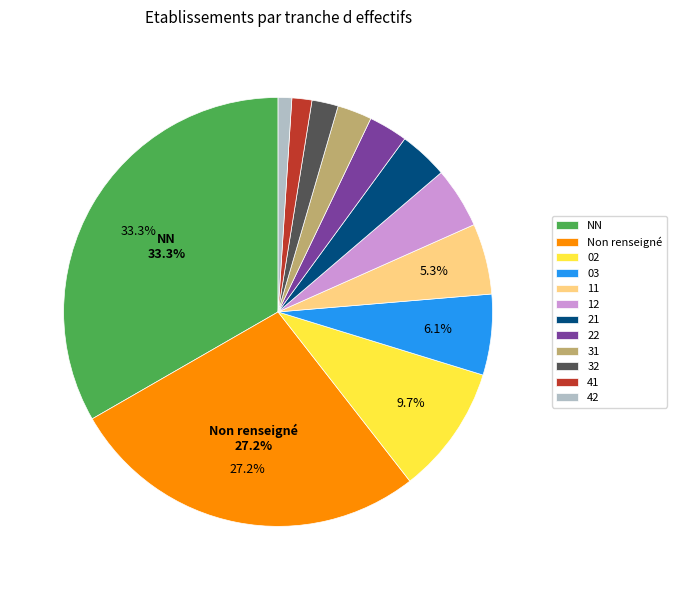

Which category has the biggest portion of the pie?

NN